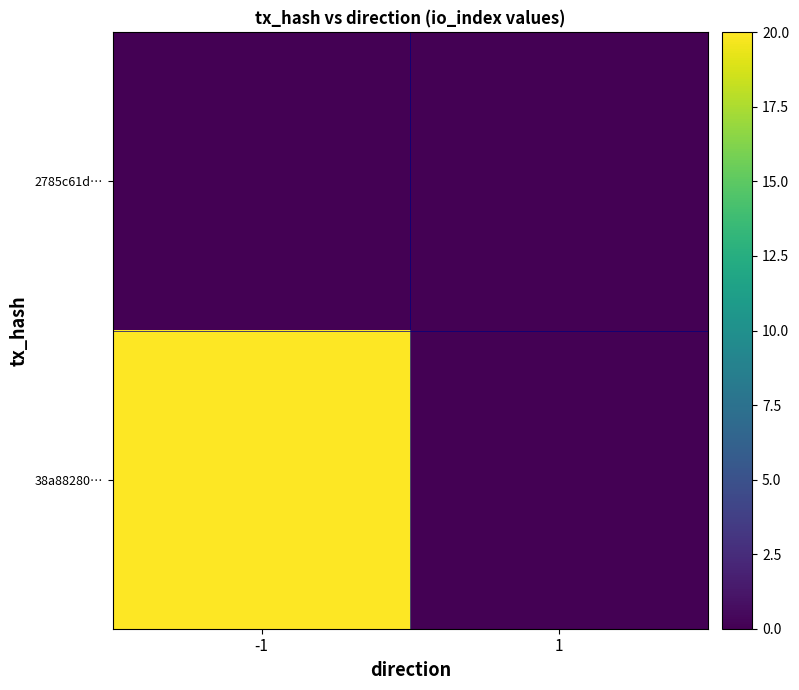

Which label corresponds to the smallest value in the chart?

-1